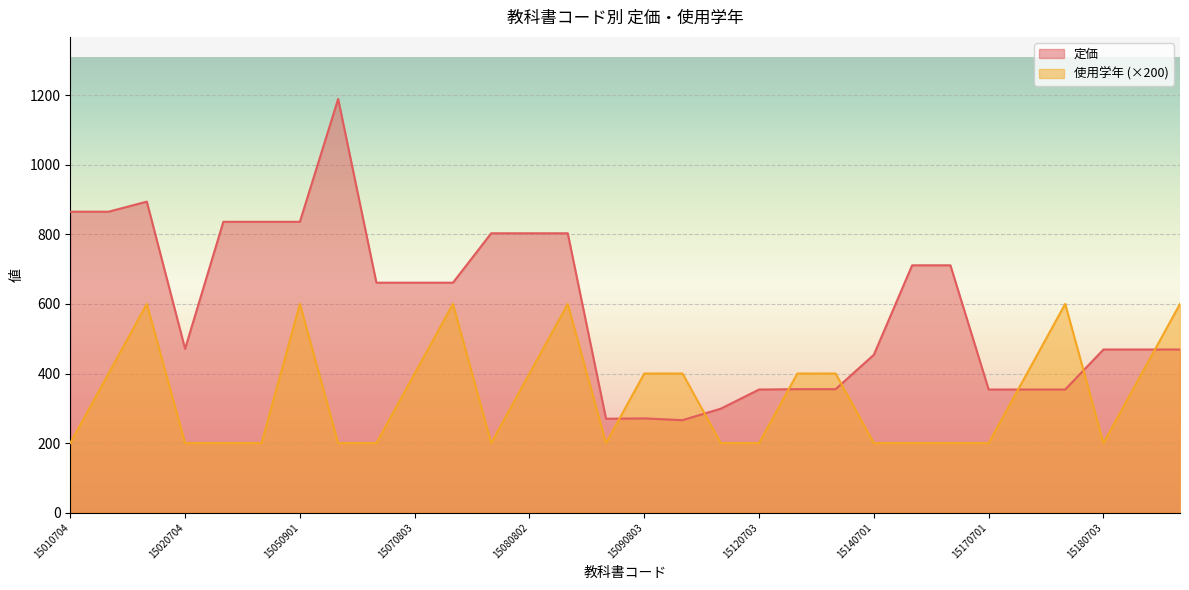

What is the difference between the highest and lowest values at 15160703?

511